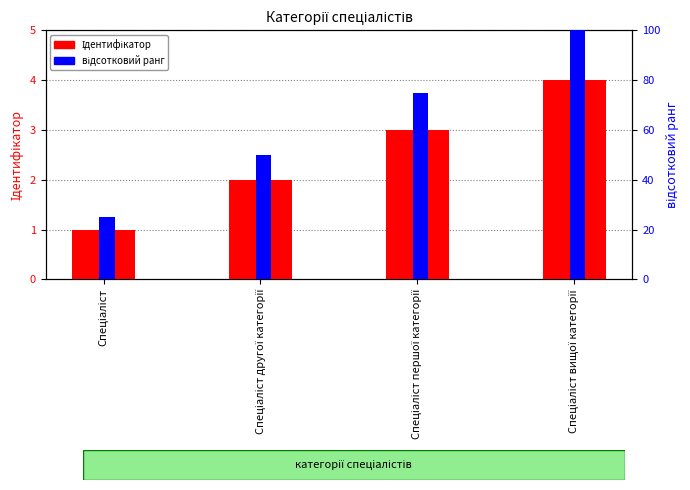

Rank the series by their maximum value, from lowest to highest.

Ідентифікатор, відсотковий ранг